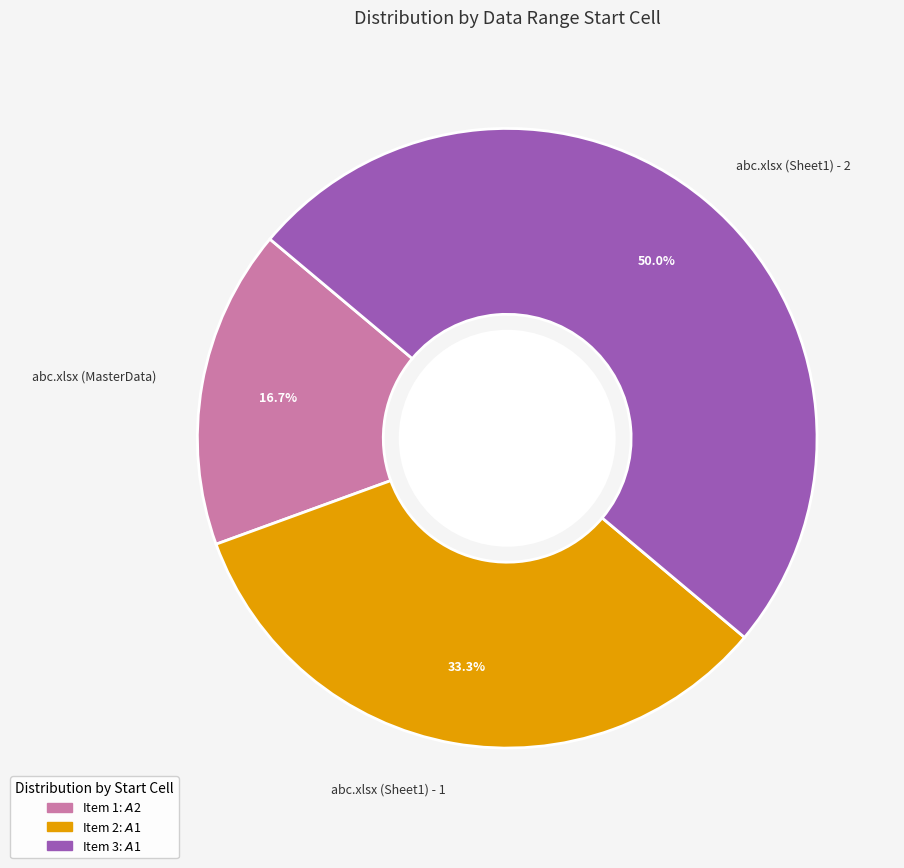

Does abc.xlsx (MasterData) account for over 50% of the chart?

No